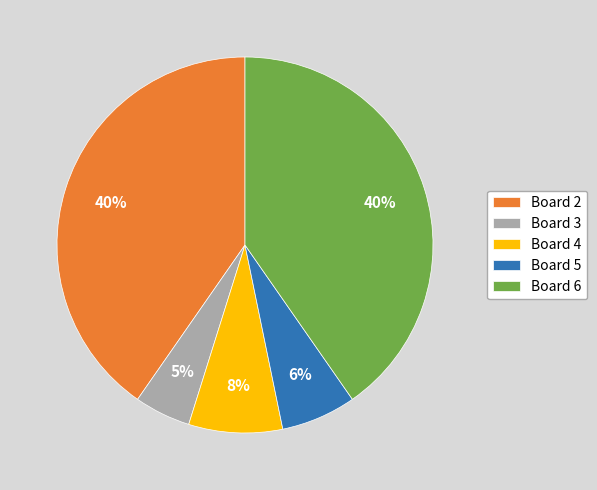

Is it true that Board 5 is 1% of the pie?

False